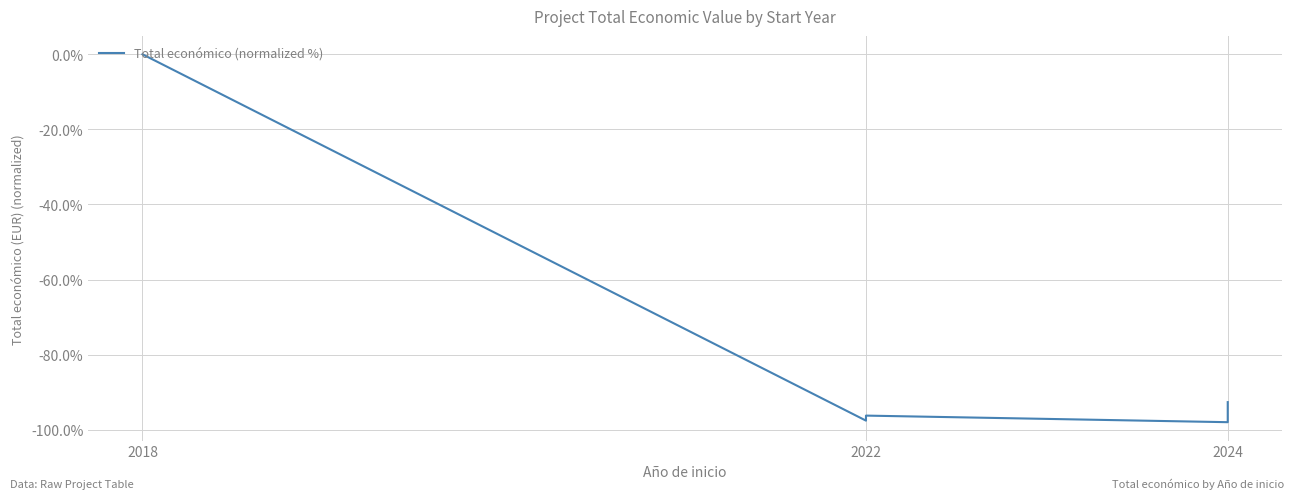

The chart shows a value of -52.9 at 2022. True or false?

False